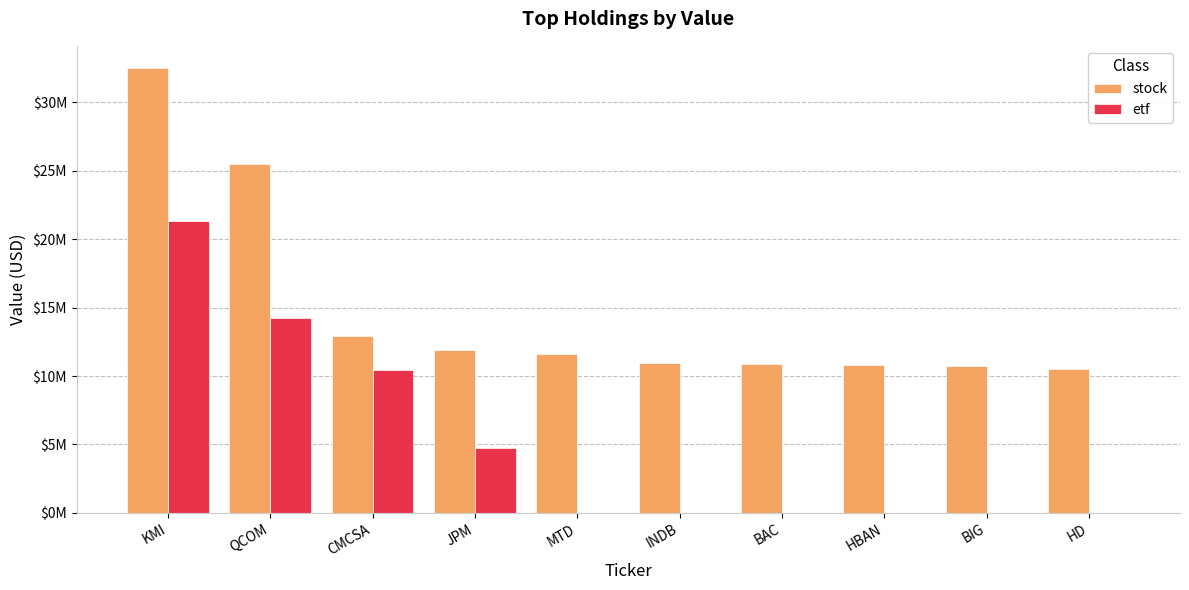

At which label does stock first exceed 11599000?

KMI